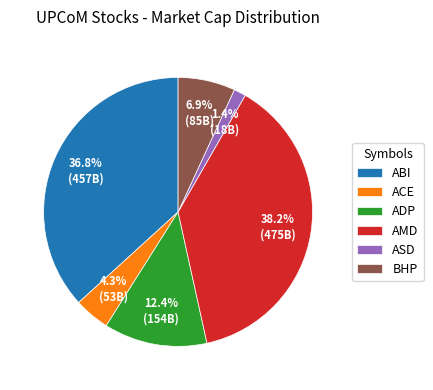

The ABI slice represents 46% of the pie. True or false?

False